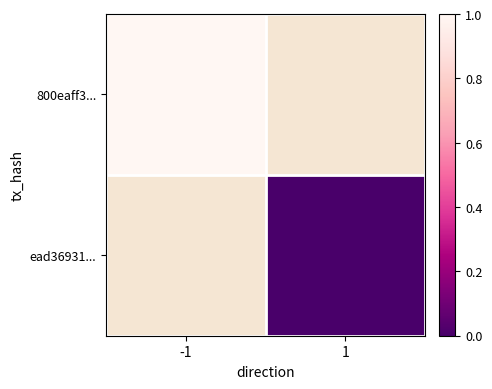

At -1, list the series in order from largest to smallest.

800eaff3..., ead36931...